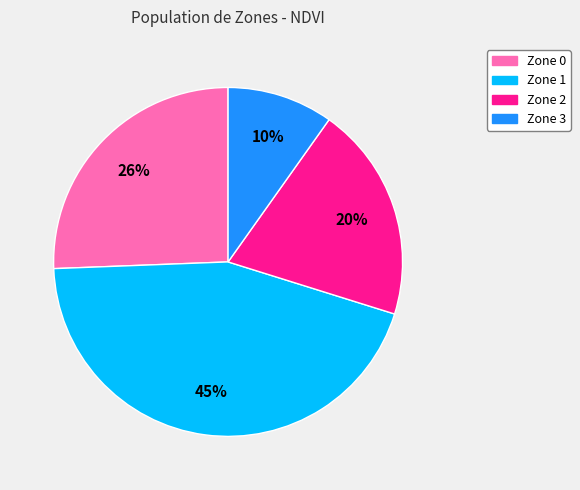

Rank the categories by value from lowest to highest.

Zone 3, Zone 2, Zone 0, Zone 1